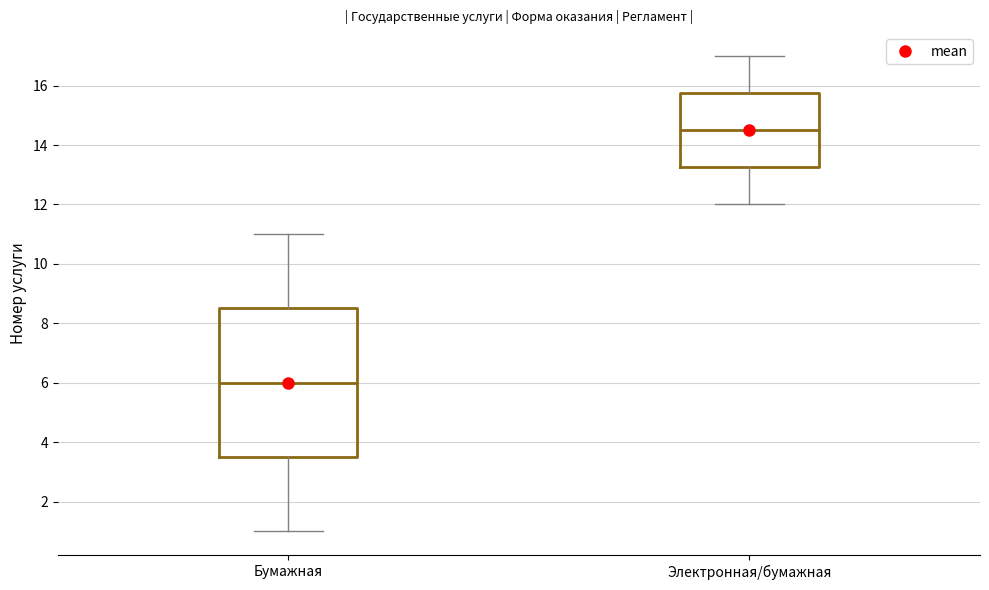

Reading left to right, transcribe this box plot: for each box, give where its median line is, the range the box spans, and where its two whiskers end, as read against the y-axis. The values are not printed on the chart, so give them approximately, as read against the axis.

Бумажная: median 6.0, box 3.6 to 8.6, whiskers 1.0 to 11.0
Электронная/бумажная: median 14.6, box 13.2 to 15.8, whiskers 12.0 to 17.0